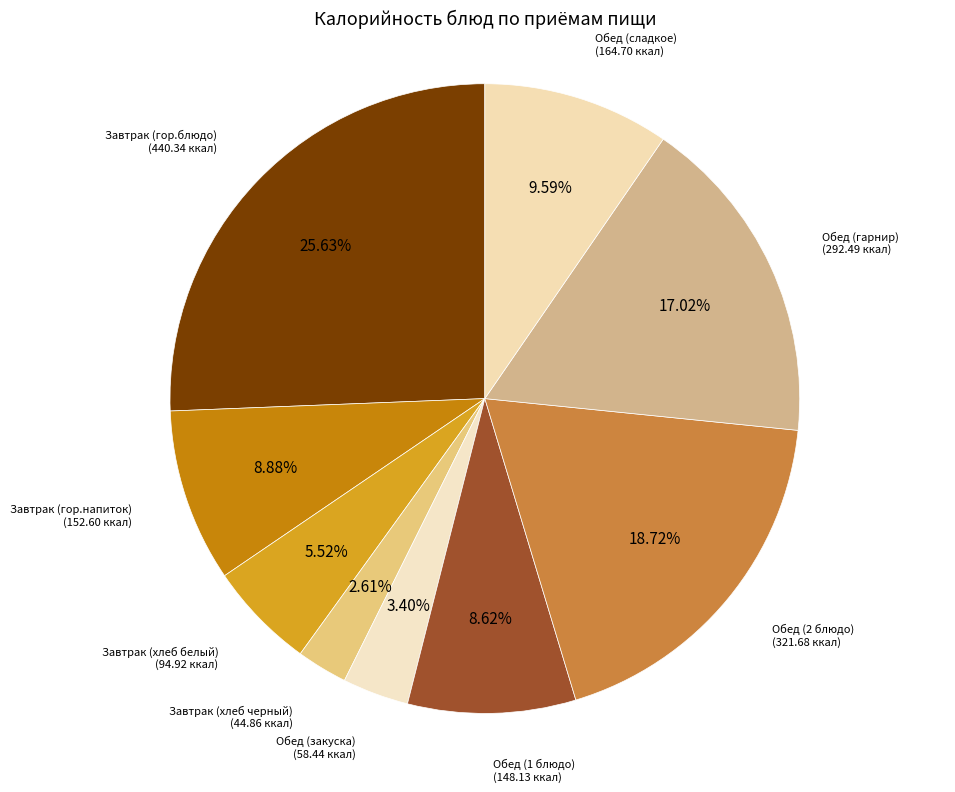

Count the number of slices in the pie.

9